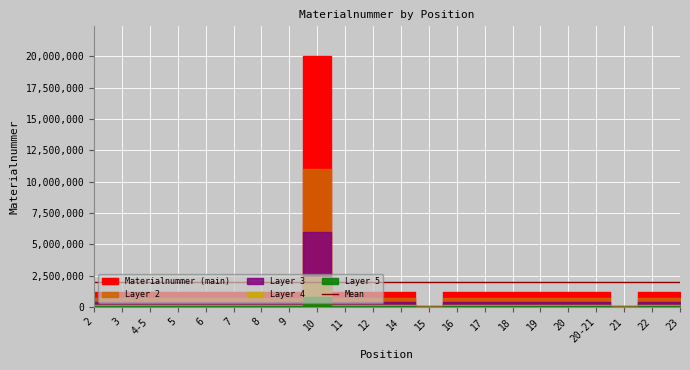

Which category has the highest value across all series?

10